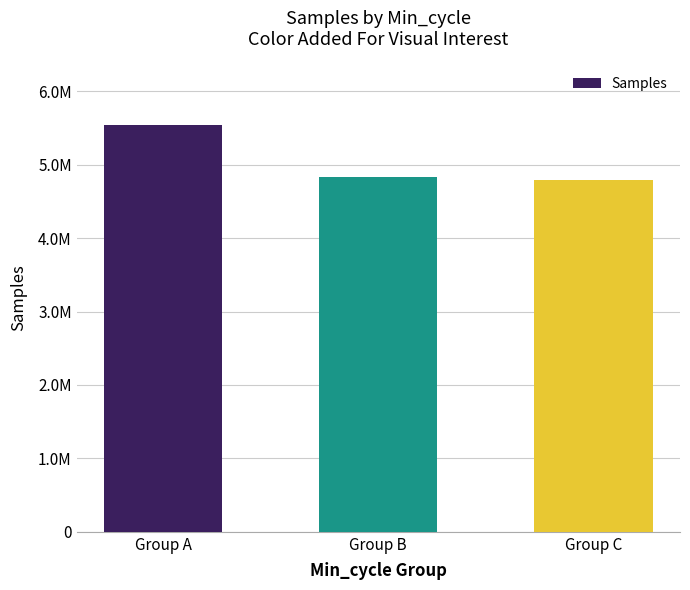

Is it true that the value at Group A is 5537740?

True